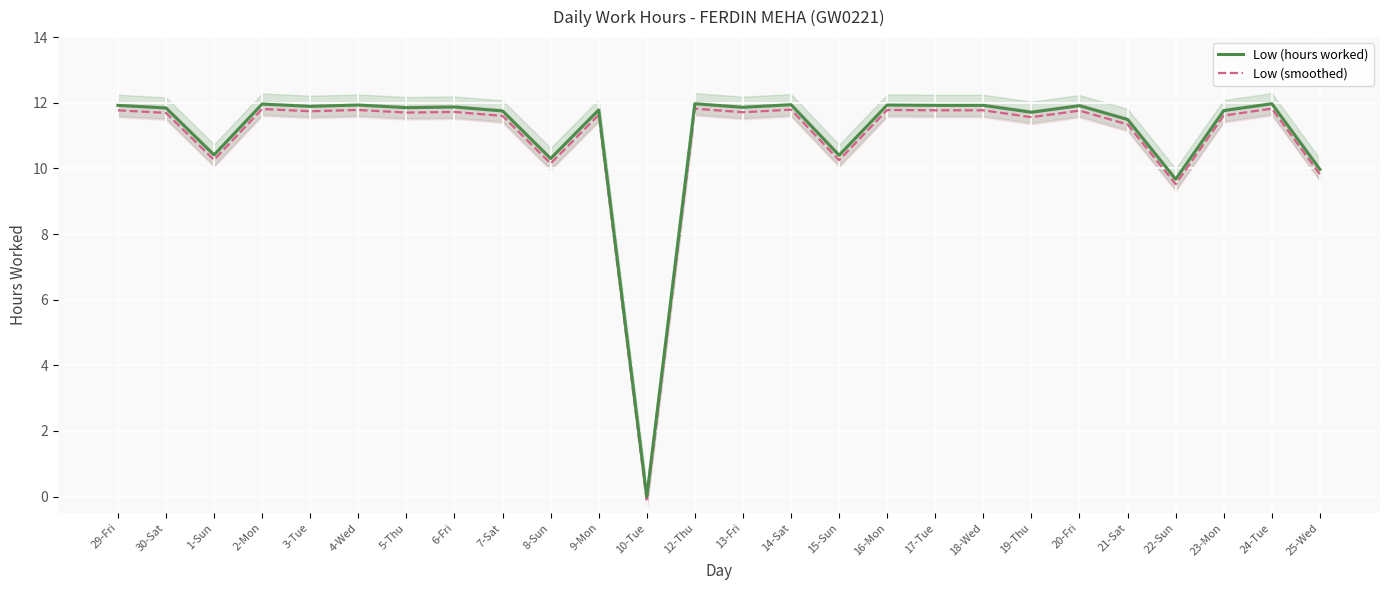

Reading right to left, list all the values displayed in this chart.

Low (hours worked): 25-Wed=10.0	24-Tue=12.0	23-Mon=11.8	22-Sun=9.7	21-Sat=11.5	20-Fri=11.9	19-Thu=11.7	18-Wed=11.9	17-Tue=11.9	16-Mon=11.9	15-Sun=10.4	14-Sat=11.9	13-Fri=11.9	12-Thu=12.0	10-Tue=0.0	9-Mon=11.8	8-Sun=10.3	7-Sat=11.8	6-Fri=11.9	5-Thu=11.8	4-Wed=11.9	3-Tue=11.9	2-Mon=12.0	1-Sun=10.4	30-Sat=11.8	29-Fri=11.9
Low (smoothed): 25-Wed=9.8	24-Tue=11.8	23-Mon=11.6	22-Sun=9.5	21-Sat=11.3	20-Fri=11.8	19-Thu=11.6	18-Wed=11.8	17-Tue=11.8	16-Mon=11.8	15-Sun=10.2	14-Sat=11.8	13-Fri=11.7	12-Thu=11.8	10-Tue=-0.1	9-Mon=11.6	8-Sun=10.2	7-Sat=11.6	6-Fri=11.7	5-Thu=11.7	4-Wed=11.8	3-Tue=11.7	2-Mon=11.8	1-Sun=10.3	30-Sat=11.7	29-Fri=11.8